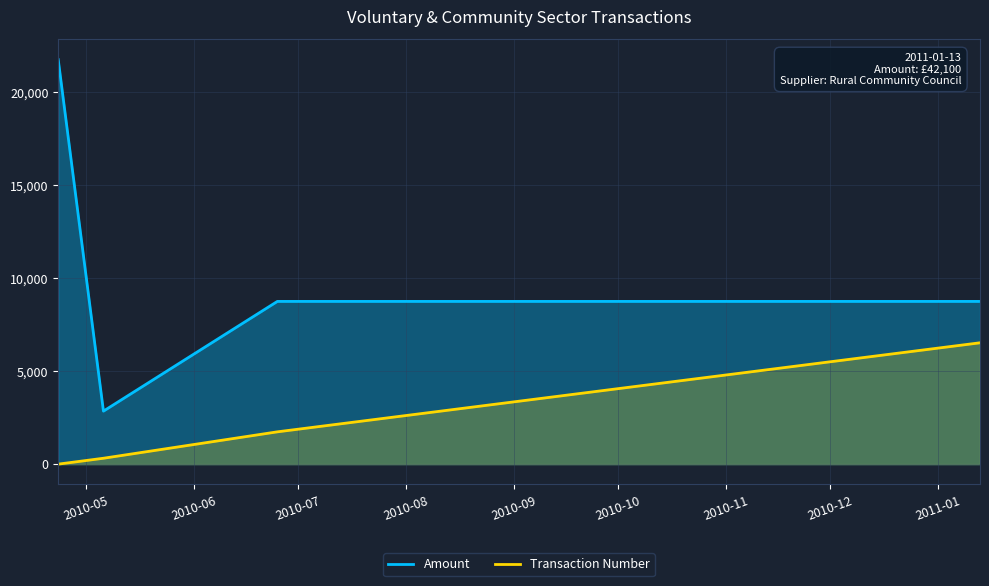

True or false: Transaction Number and Amount cross at least once.

False